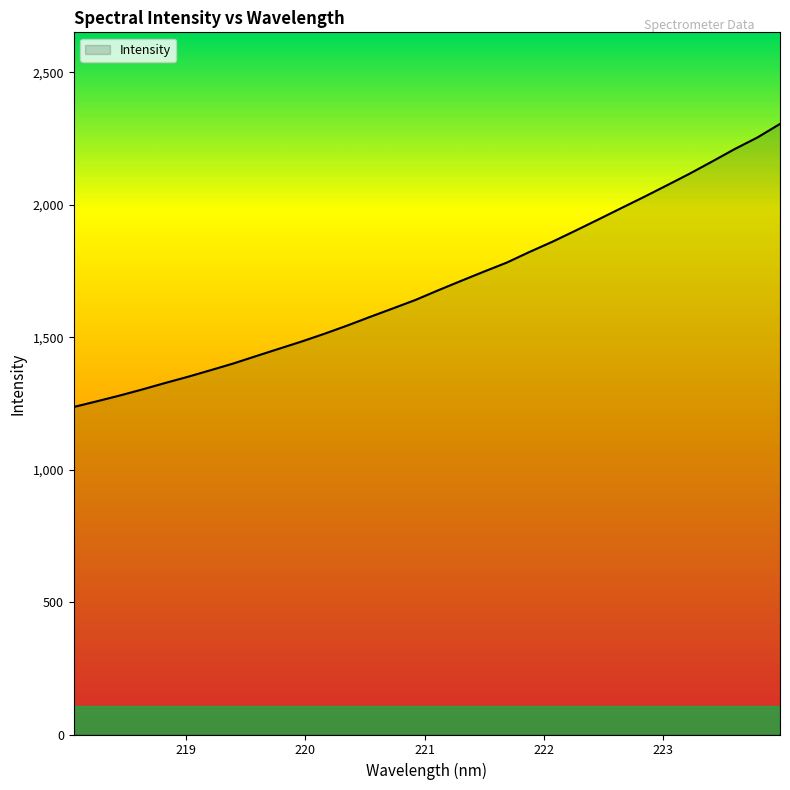

What is the minimum value shown in the chart?

1236.5